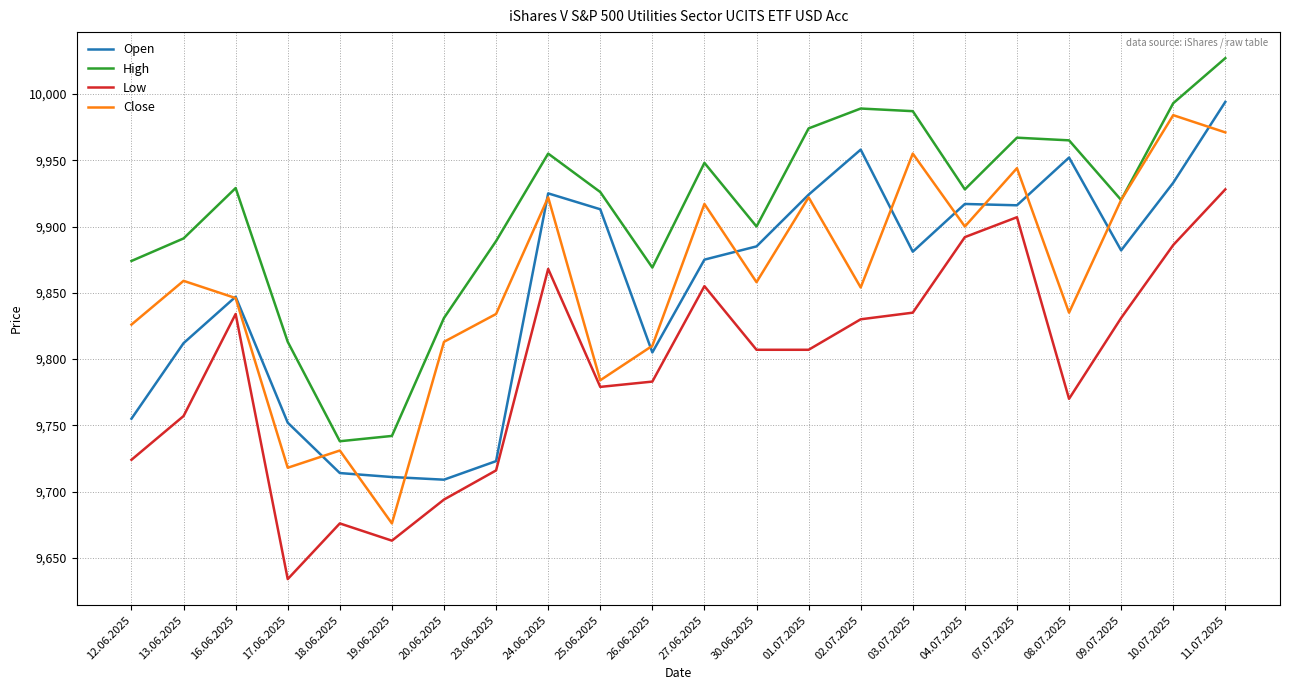

What are all the series names shown in the legend?

Open, High, Low, Close